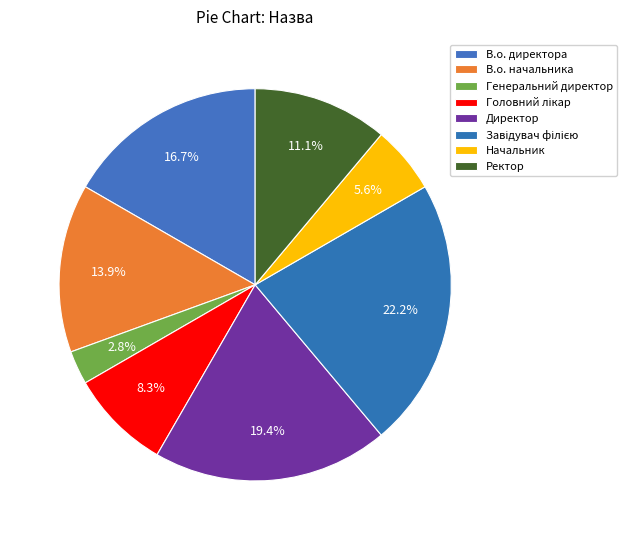

To the nearest percent, what is the average slice percentage?

12%